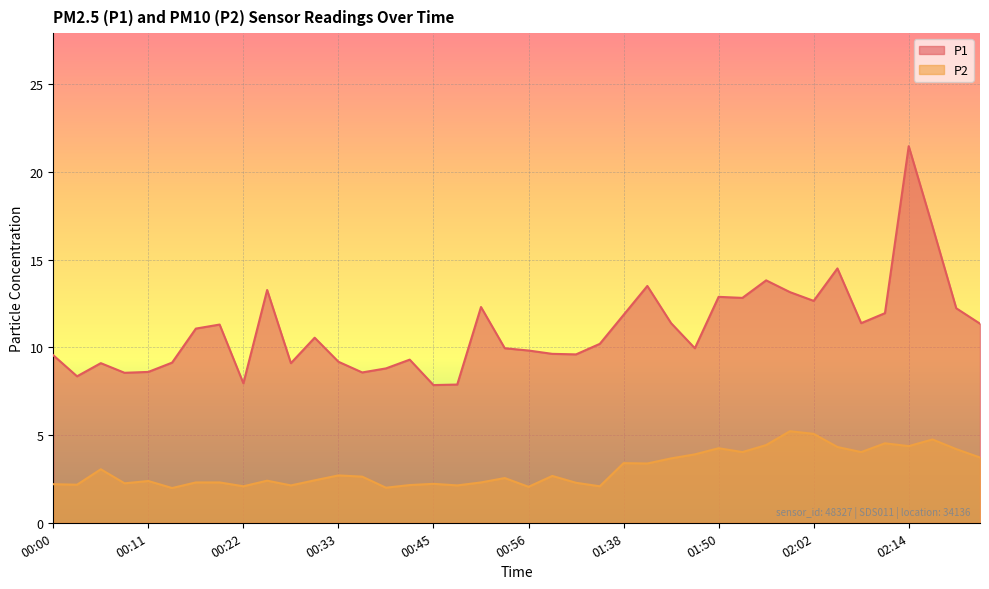

The P2 series shows 3.7 at 01:44. True or false?

True